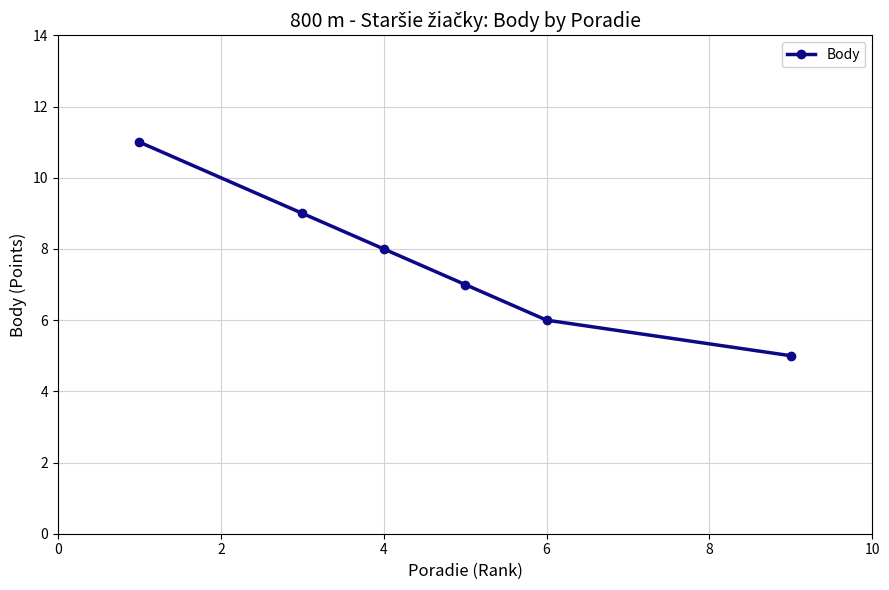

How many values are between 6 and 9?

4